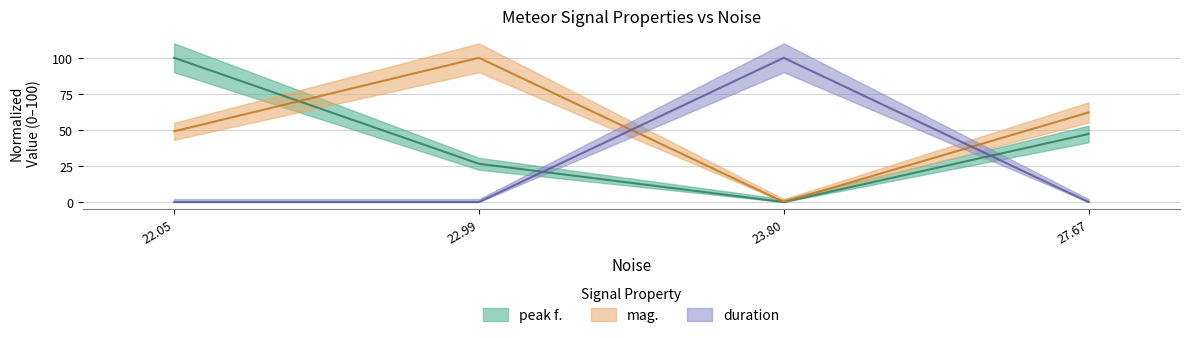

True or false: duration and mag. cross at least once.

True